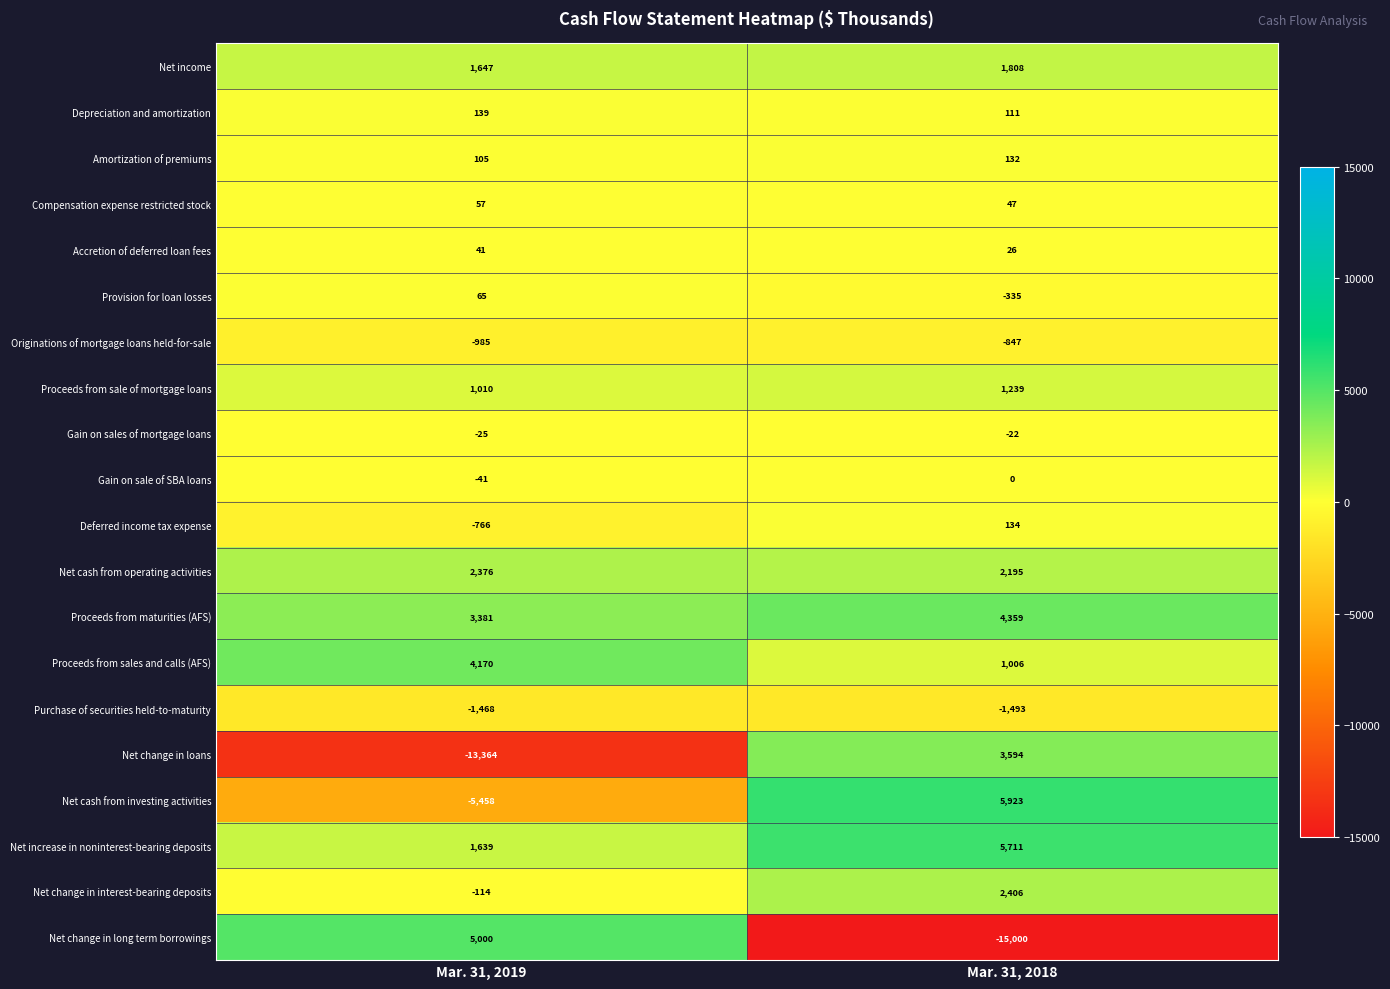

The value of Net change in loans at Mar. 31, 2019 is -18462. True or false?

False